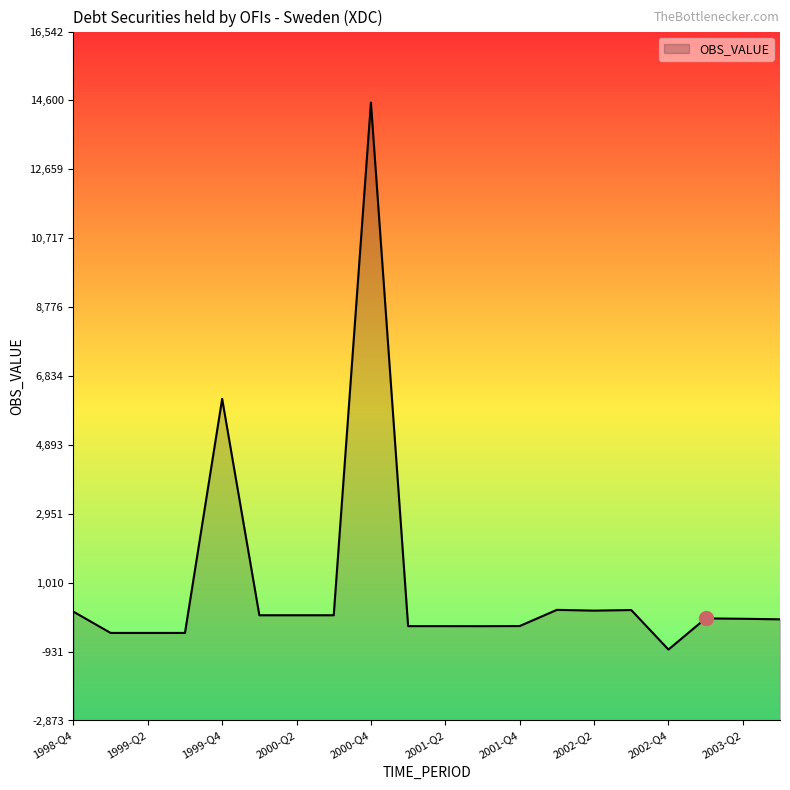

What is the difference between the maximum and minimum values?

15415